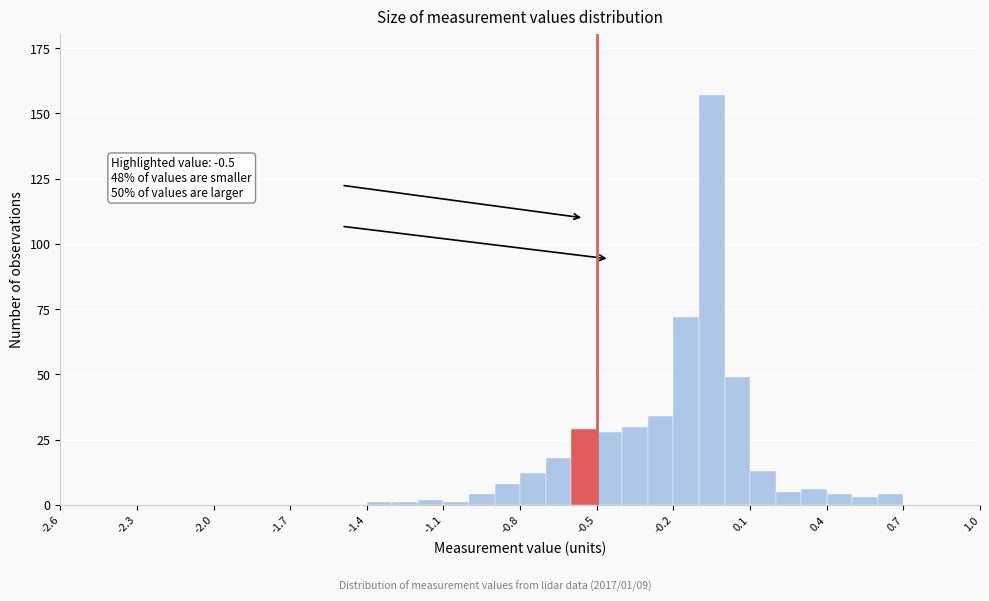

Read against the x-axis, roughly where is the centre of the tallest bar?

-0.05